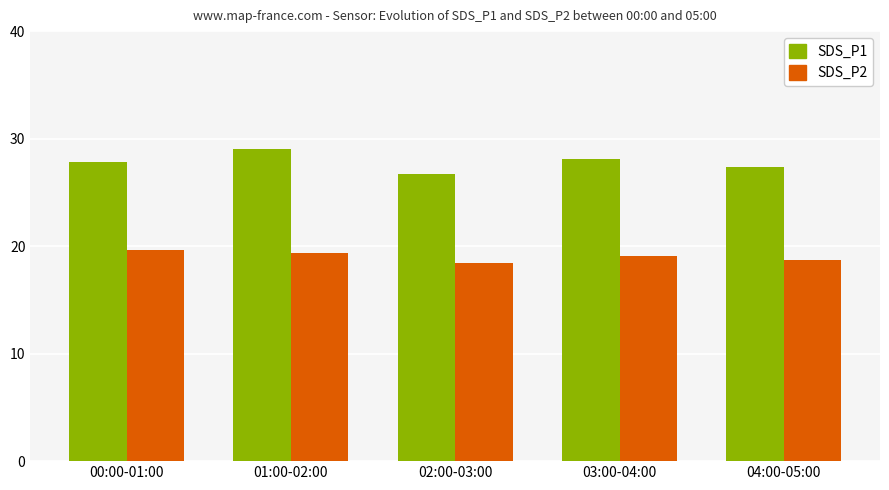

Rank the series by their maximum value, from highest to lowest.

SDS_P1, SDS_P2